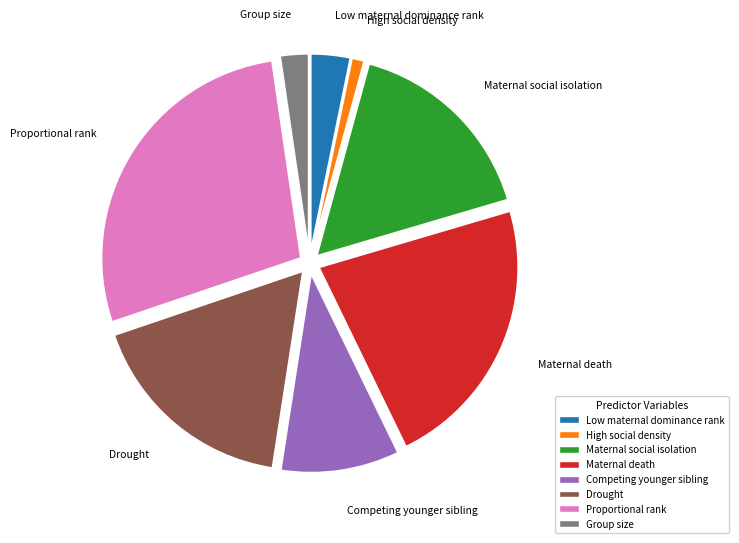

How many slices are in this pie chart?

8